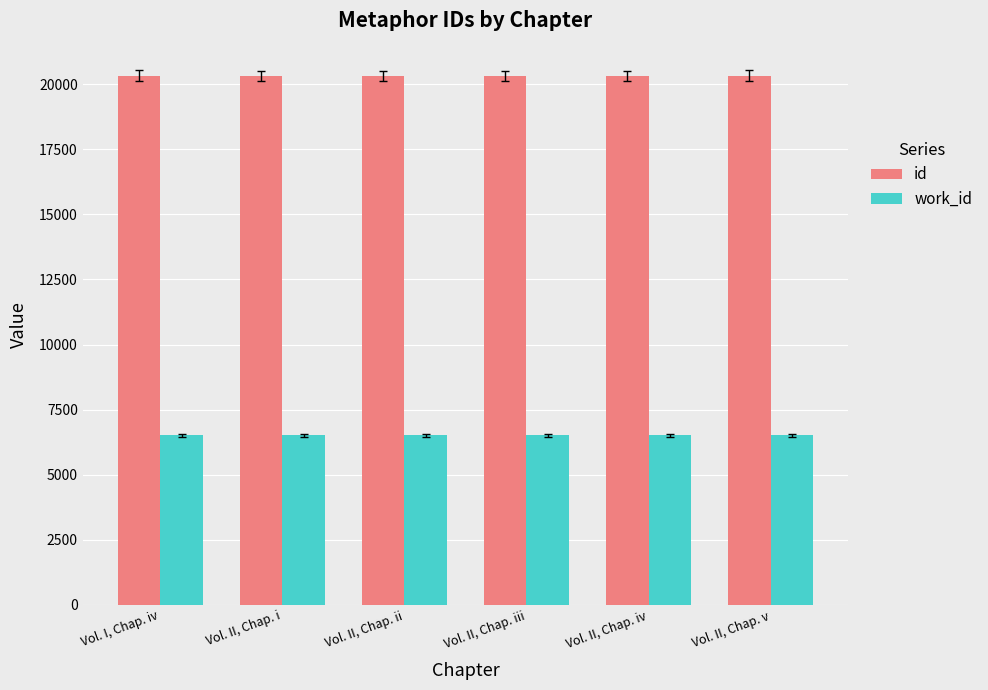

Rank the series by their average value, from highest to lowest.

id, work_id